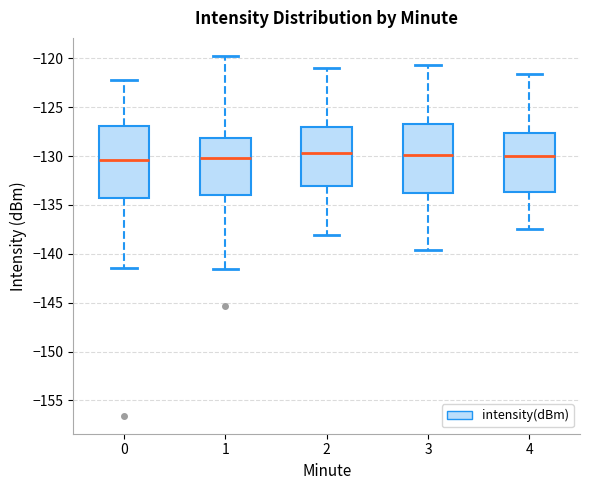

Reading left to right, read every box against the y-axis: the position of its median line, the range the box covers, and the ends of its whiskers. The values are not printed on the chart, so give them approximately, as read against the axis.

0: median -130.5, box -134.5 to -127.0, whiskers -141.5 to -122.0
1: median -130.0, box -134.0 to -128.0, whiskers -141.5 to -119.5
2: median -129.5, box -133.0 to -127.0, whiskers -138.0 to -121.0
3: median -130.0, box -134.0 to -126.5, whiskers -139.5 to -120.5
4: median -130.0, box -133.5 to -127.5, whiskers -137.5 to -121.5